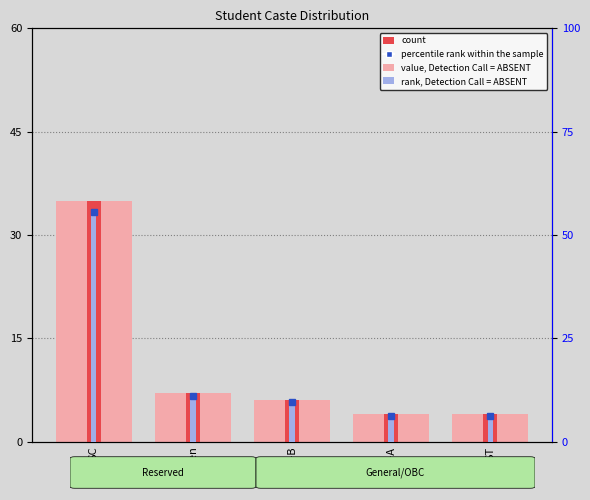

Rank the series at OBC-B from highest to lowest value.

percentile rank within the sample, value, Detection Call = ABSENT, count